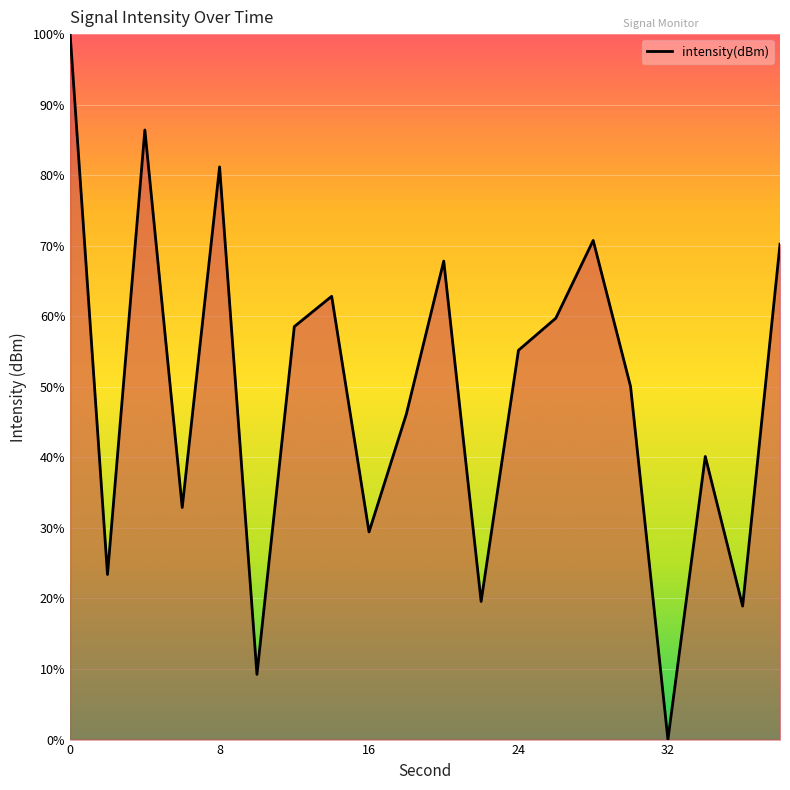

Reading left to right, extract all data points from this chart.

100.0	23.4	86.4	32.9	81.2	9.2	58.5	62.8	29.4	46.2	67.8	19.6	55.2	59.7	70.8	50.1	0.0	40.1	18.9	70.2